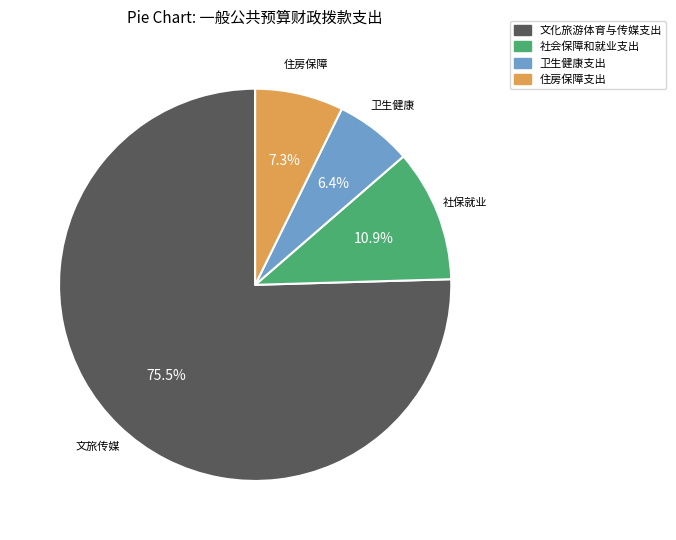

What percentage is NOT represented by 社会保障和就业支出?

89.1%